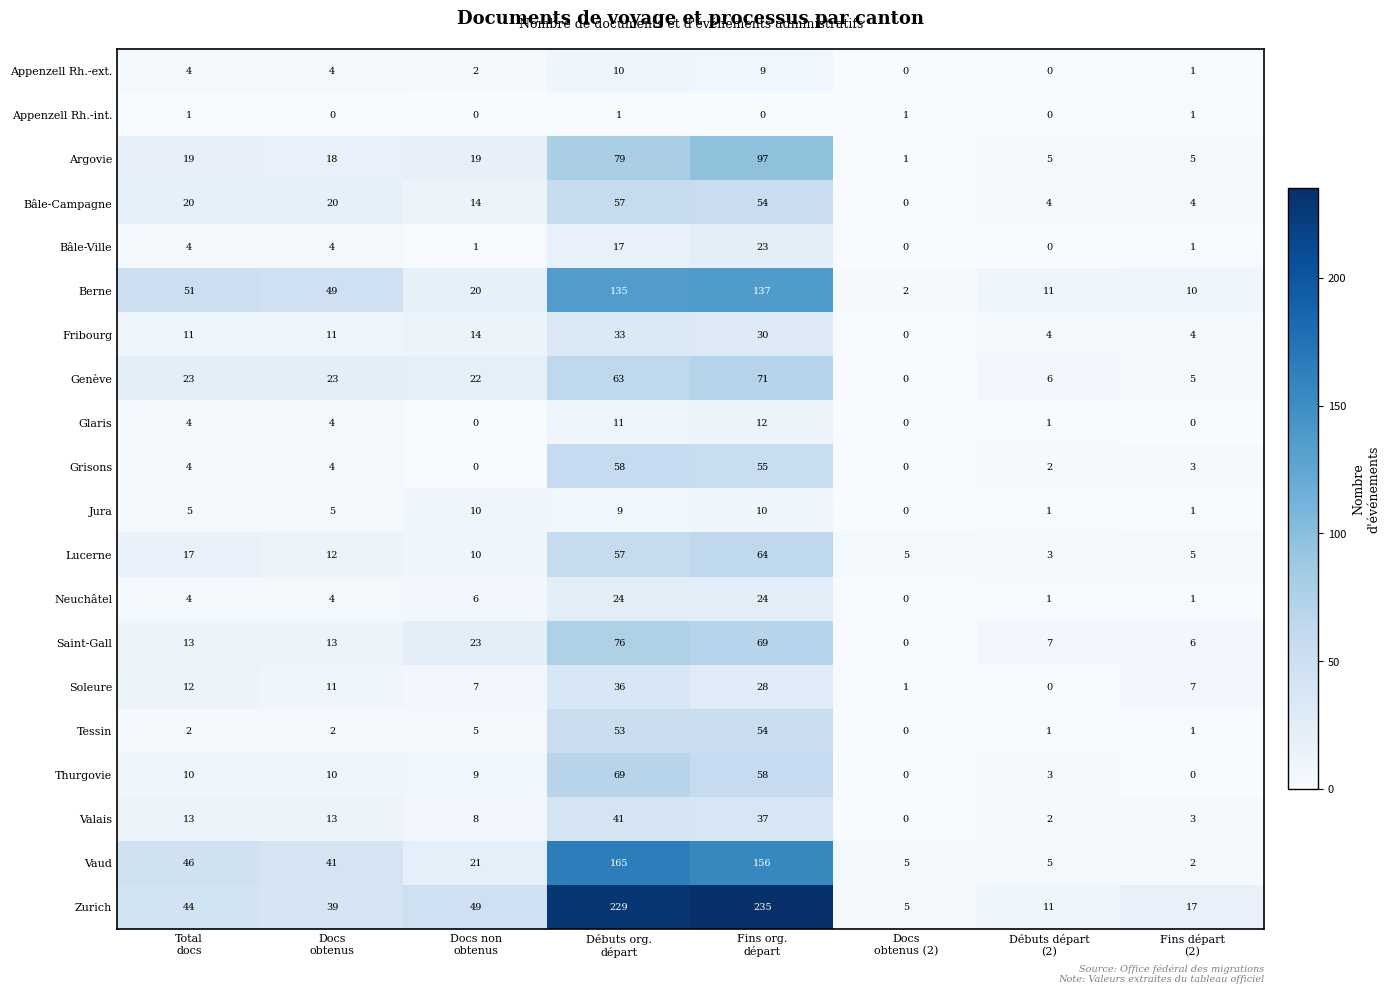

What is the greatest value displayed?

235